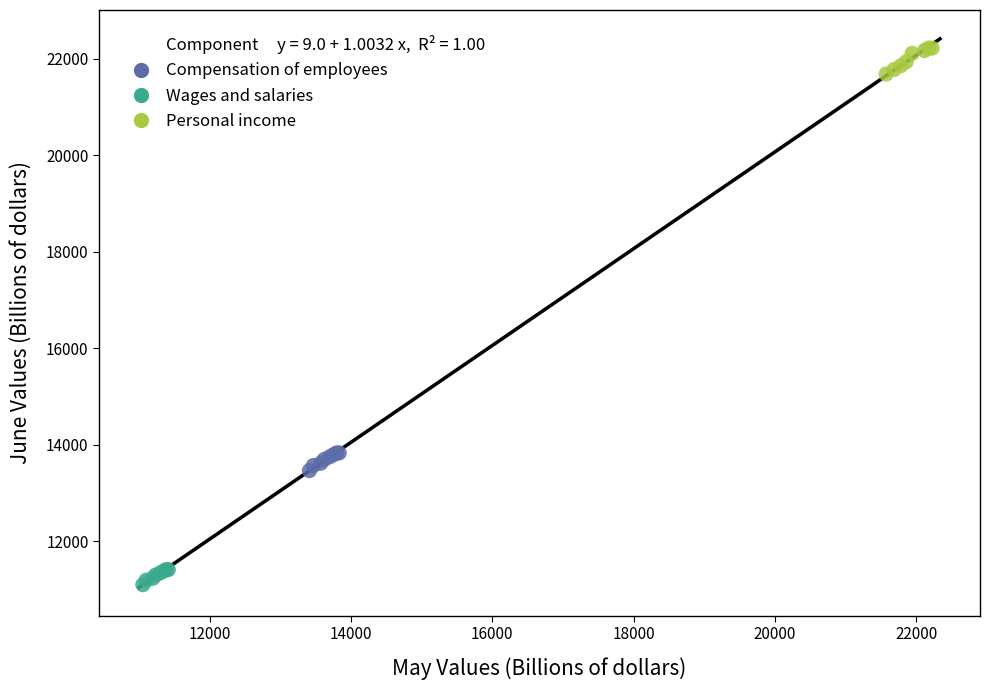

Which series contains the highest Y value?

Personal income